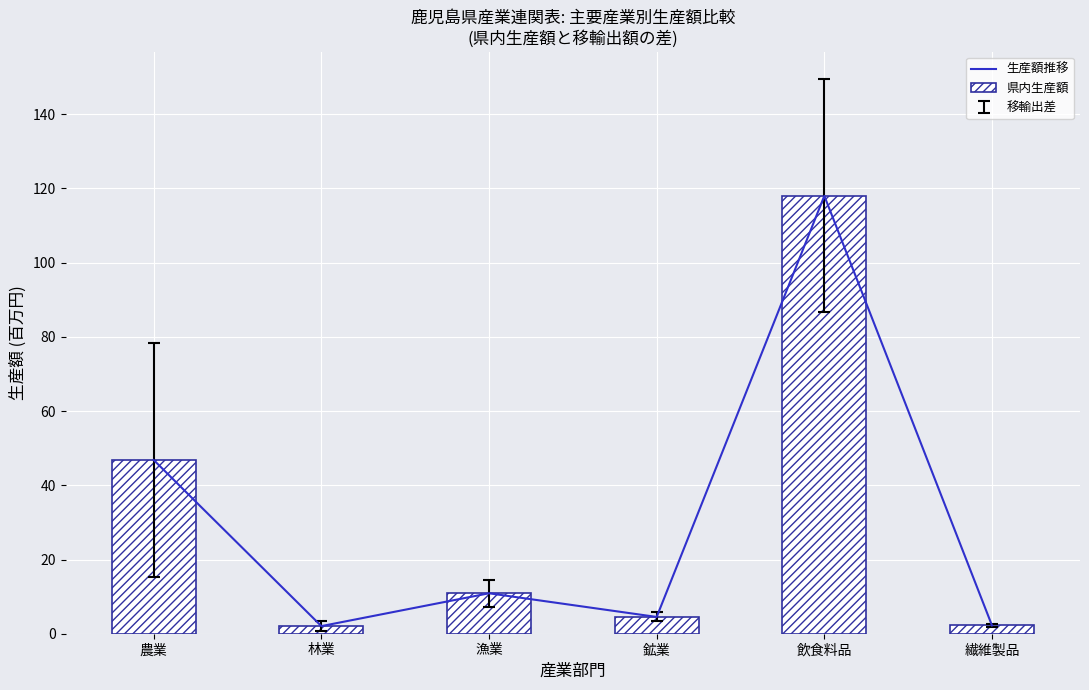

Rank the series by their maximum value, from highest to lowest.

生産額推移, 県内生産額